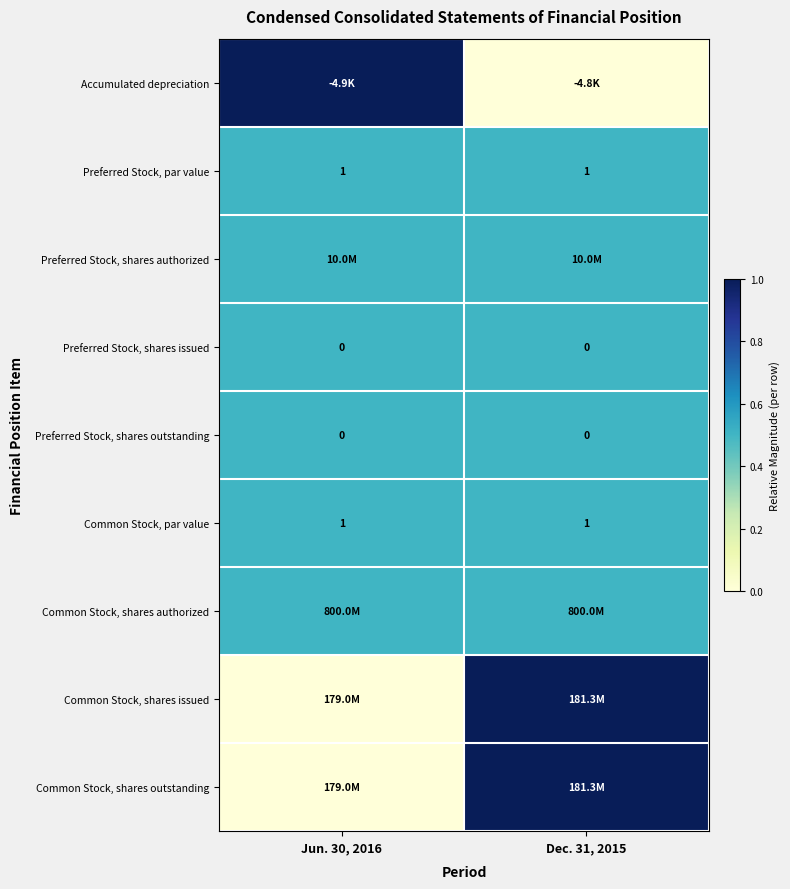

True or false: Common Stock, par value has a value of 1.0 at Jun. 30, 2016.

True